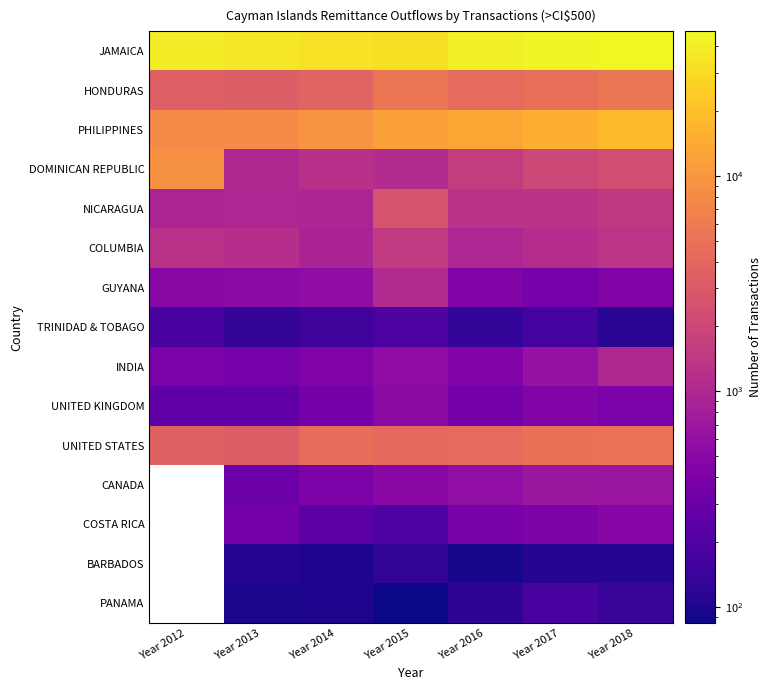

At which category does the chart reach its minimum across all series?

Year 2015